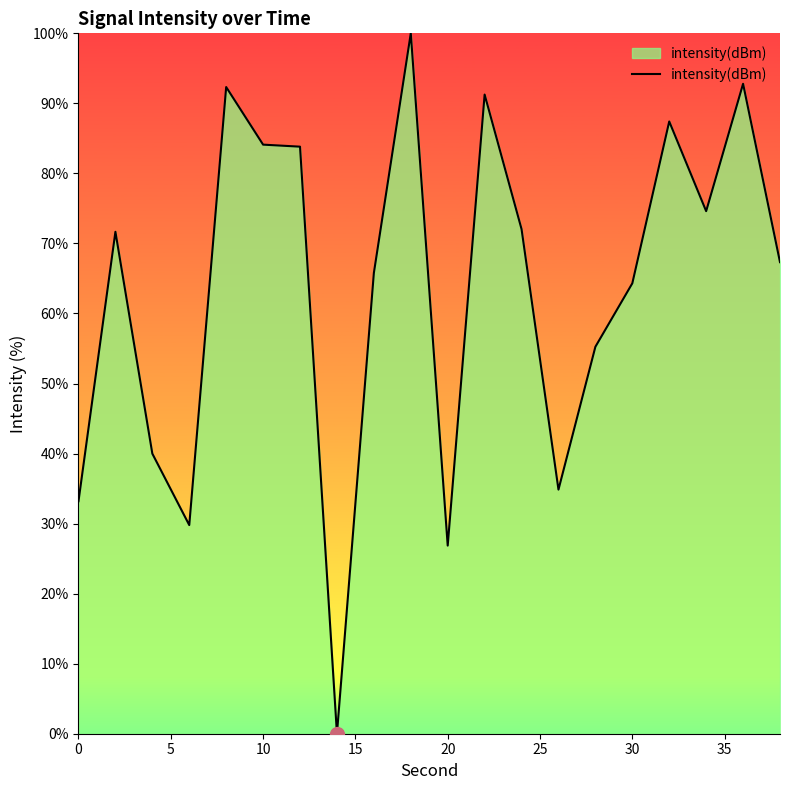

What is the difference between the maximum and minimum values?

100.0